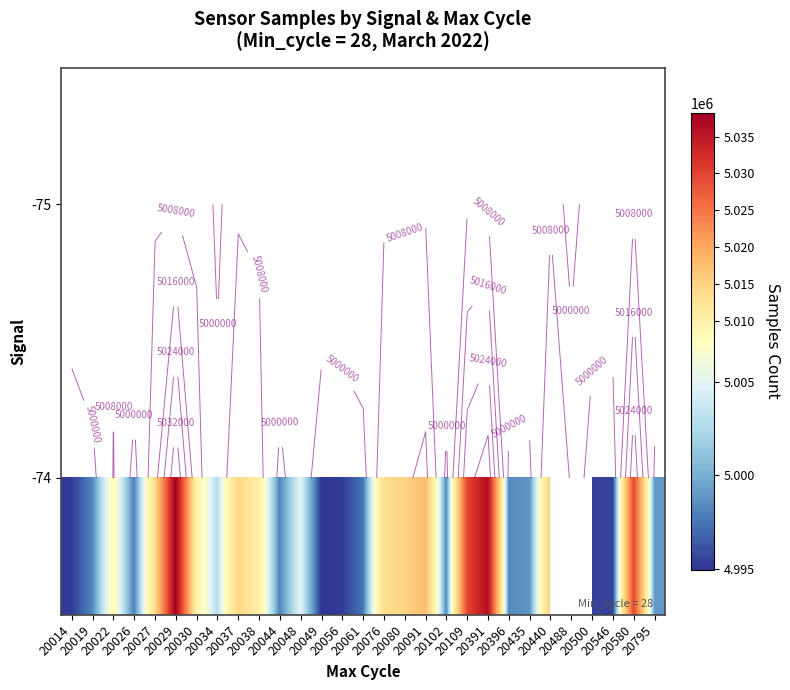

How many data points does each series have?

29